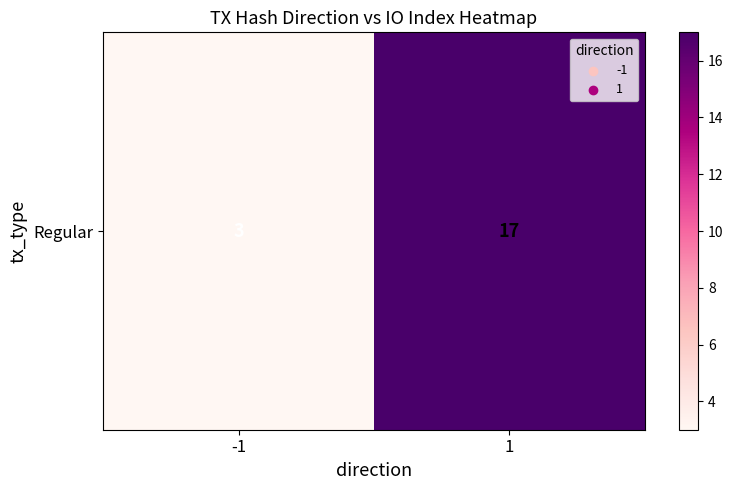

At which category does the chart reach its peak across all series?

1